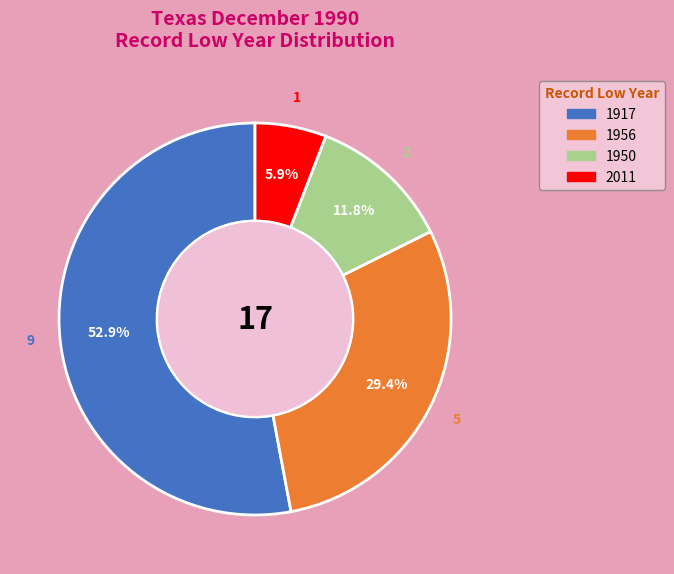

Does any single category account for the majority?

Yes